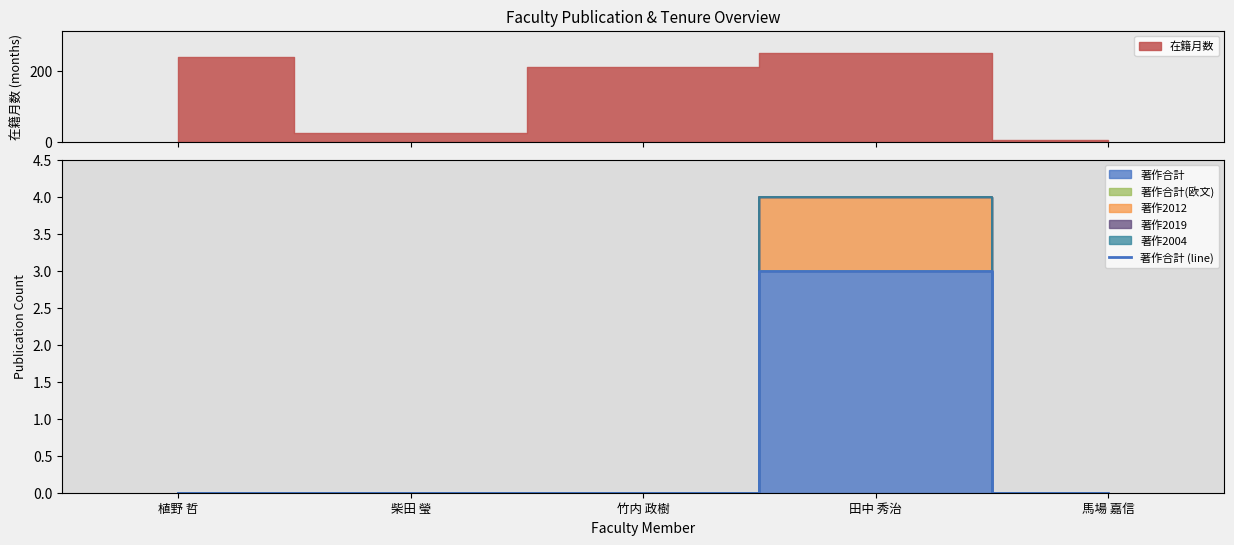

Reading right to left, what are all the values shown in this chart?

馬場 嘉信=0	田中 秀治=3	竹内 政樹=0	柴田 瑩=0	植野 哲=0